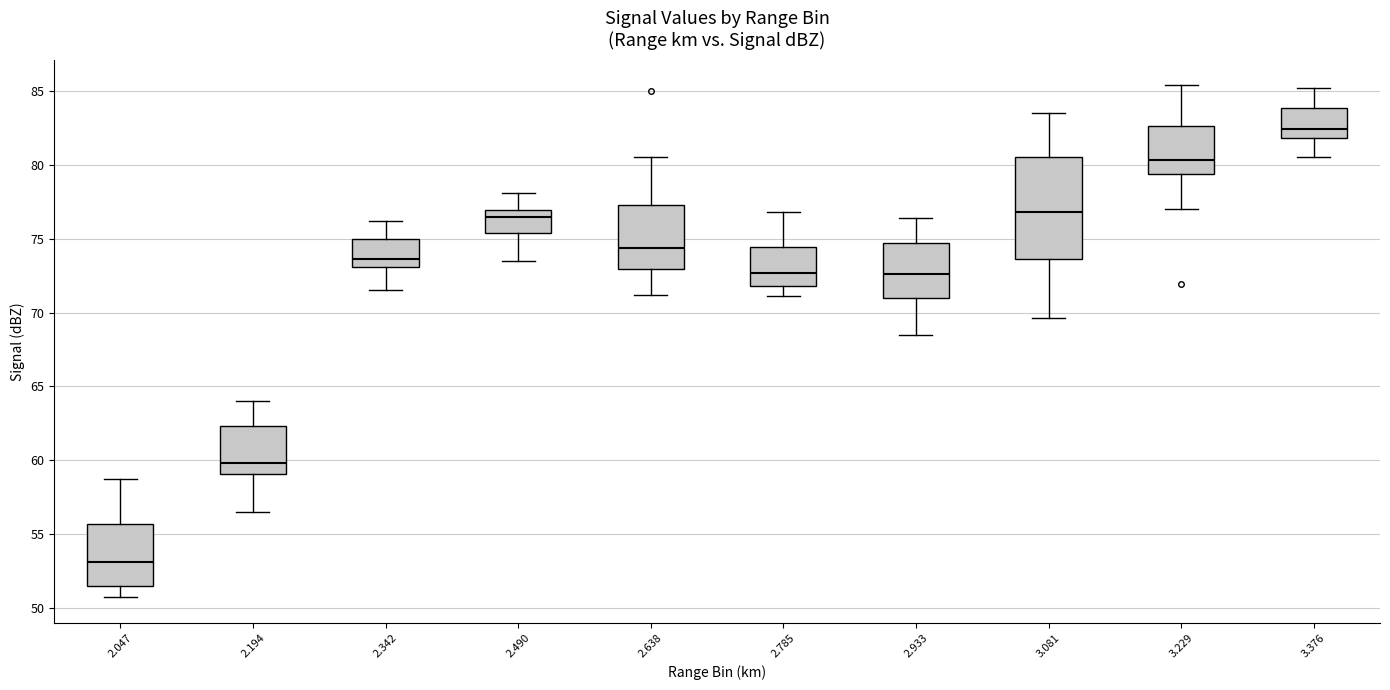

Which box has the highest median line?

3.376